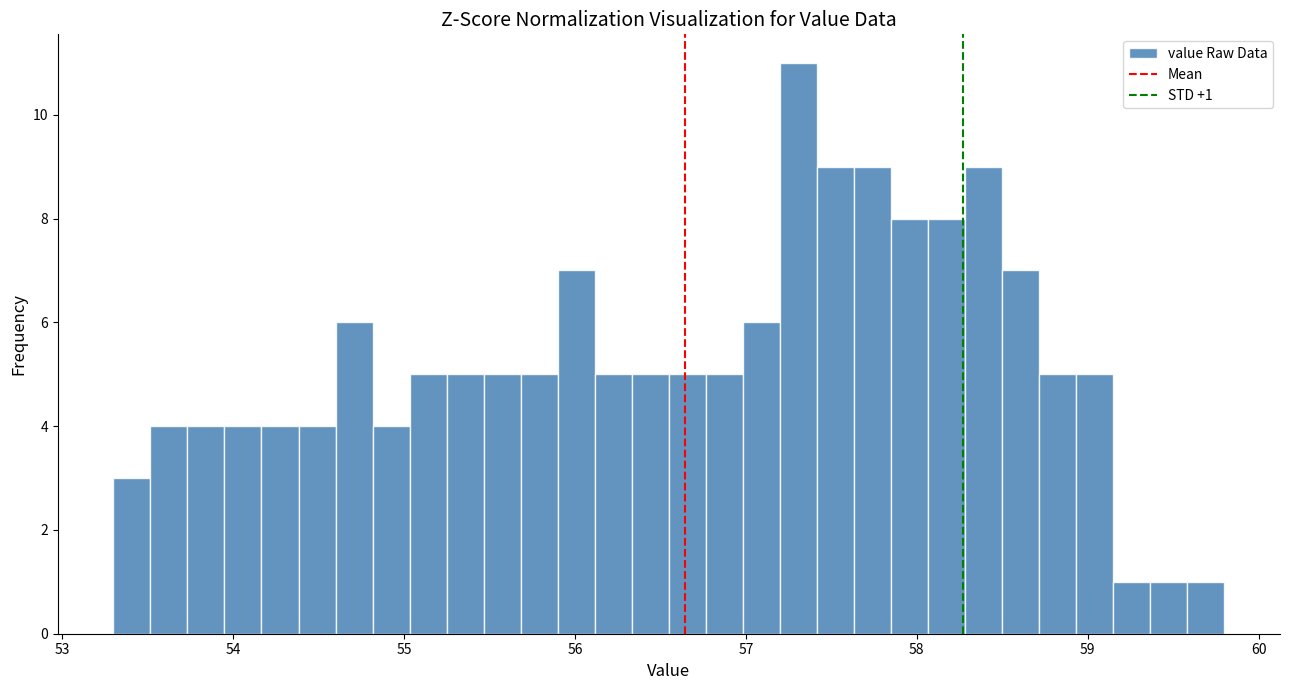

Around what value on the x-axis is the tallest bar? Give the approximate position of its centre, as read against the axis.

57.3